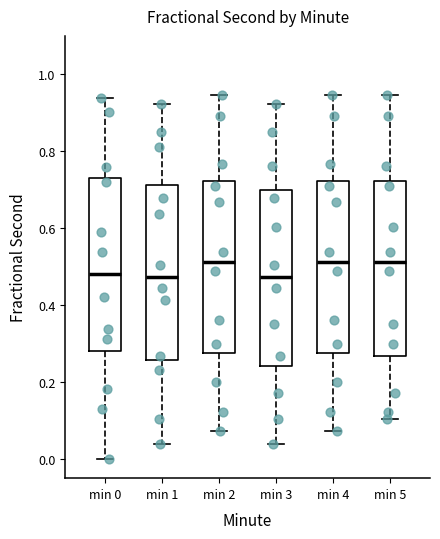

Reading left to right, transcribe this box plot: for each box, give where its median line is, the range the box spans, and where its two whiskers end, as read against the y-axis. The values are not printed on the chart, so give them approximately, as read against the axis.

min 0: median 0.48, box 0.28 to 0.74, whiskers 0.00 to 0.94
min 1: median 0.48, box 0.26 to 0.72, whiskers 0.04 to 0.92
min 2: median 0.52, box 0.28 to 0.72, whiskers 0.08 to 0.94
min 3: median 0.48, box 0.24 to 0.70, whiskers 0.04 to 0.92
min 4: median 0.52, box 0.28 to 0.72, whiskers 0.08 to 0.94
min 5: median 0.52, box 0.26 to 0.72, whiskers 0.10 to 0.94